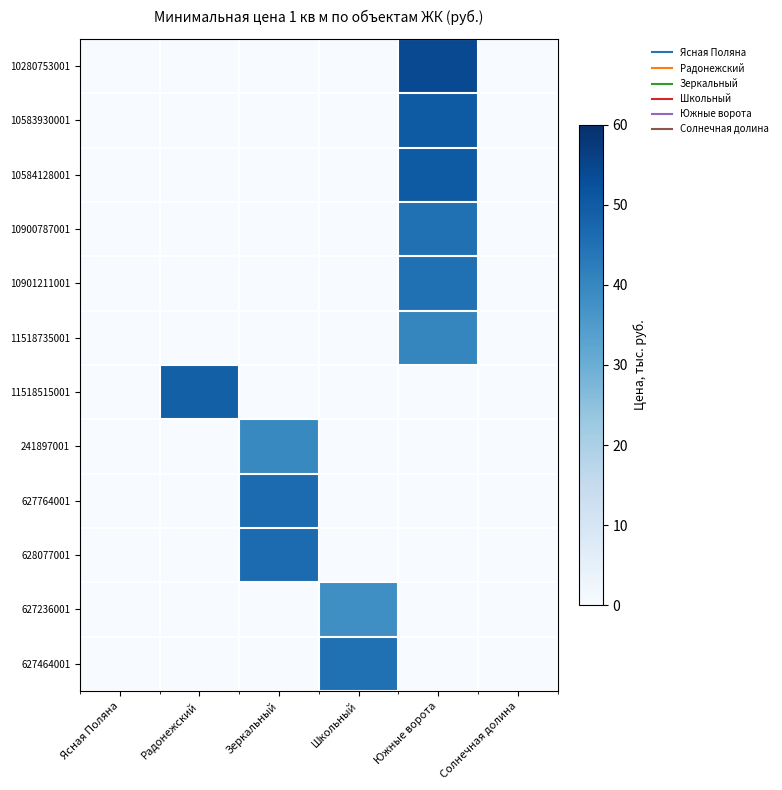

List the series in order of their peak value, lowest first.

627236001, 241897001, 11518735001, 10900787001, 10901211001, 627464001, 627764001, 628077001, 11518515001, 10583930001, 10584128001, 10280753001